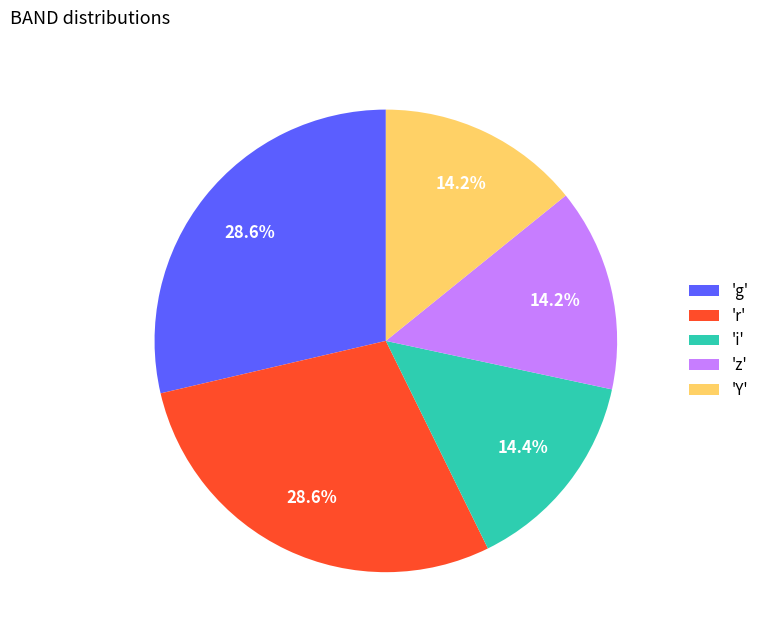

Is there any slice that represents more than half of the pie?

No